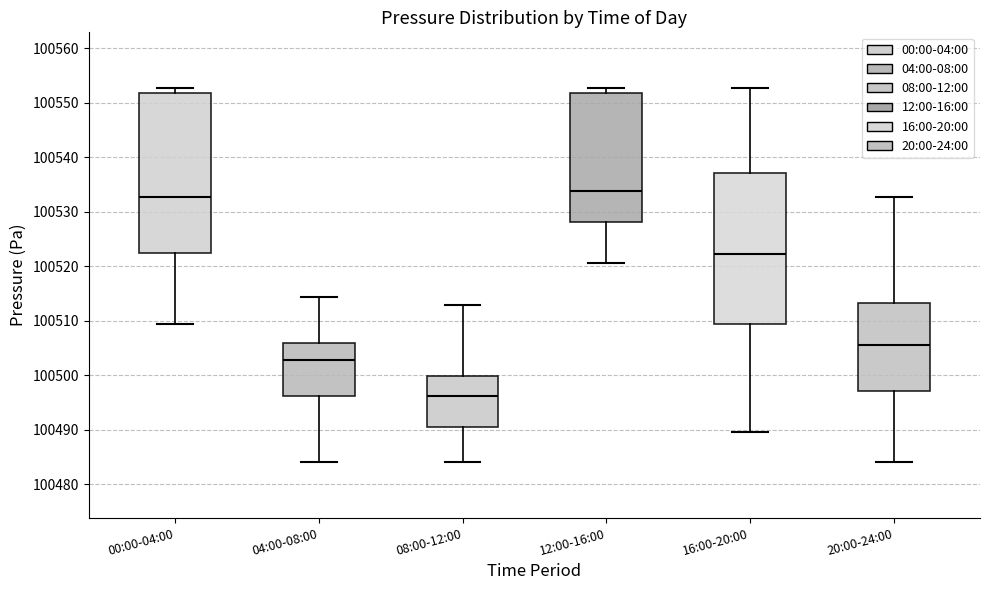

Which box has the highest median line?

12:00-16:00